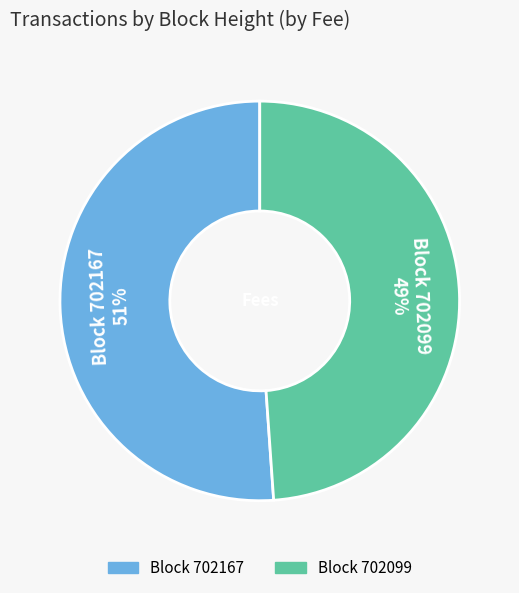

To the nearest percent, what is the difference between the largest and smallest slice percentages?

2%